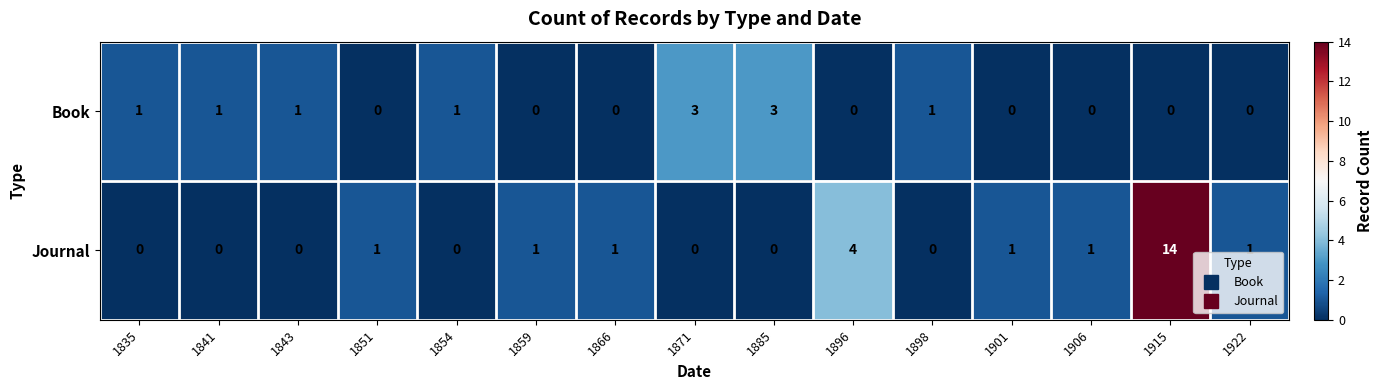

Which label corresponds to the largest value in the chart?

1915